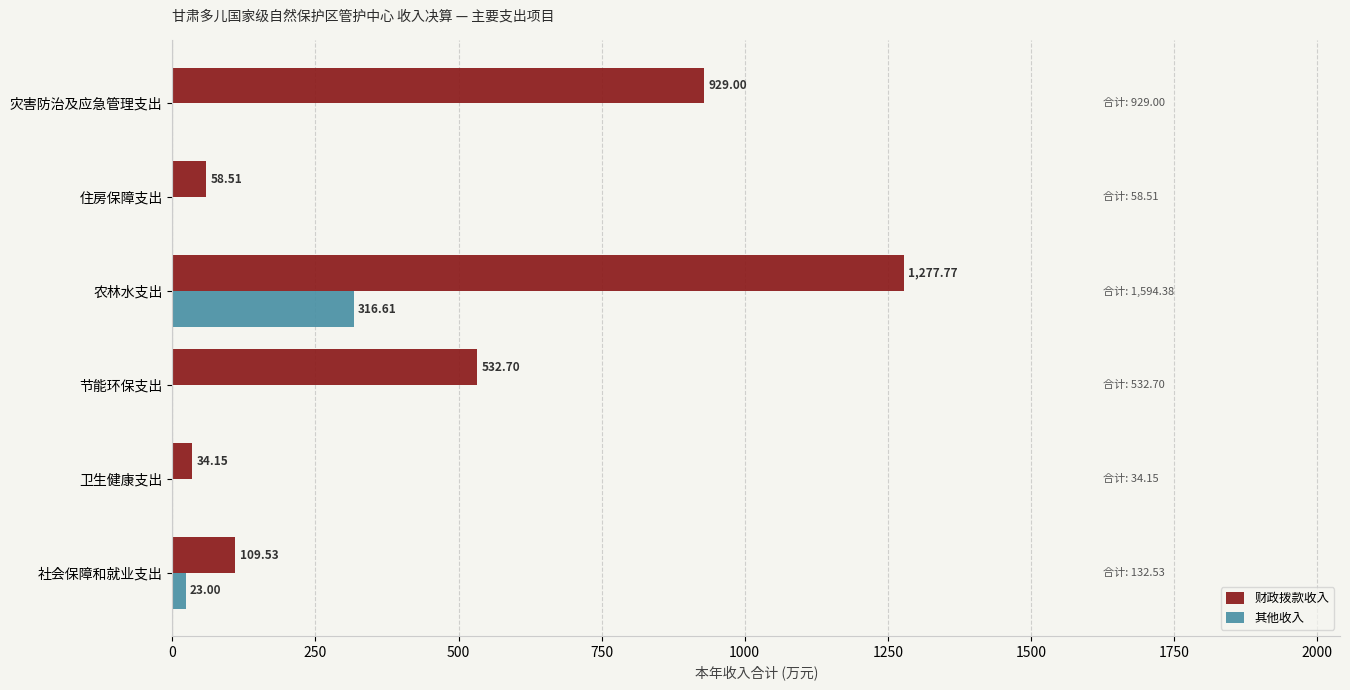

At which category does the chart reach its peak across all series?

农林水支出